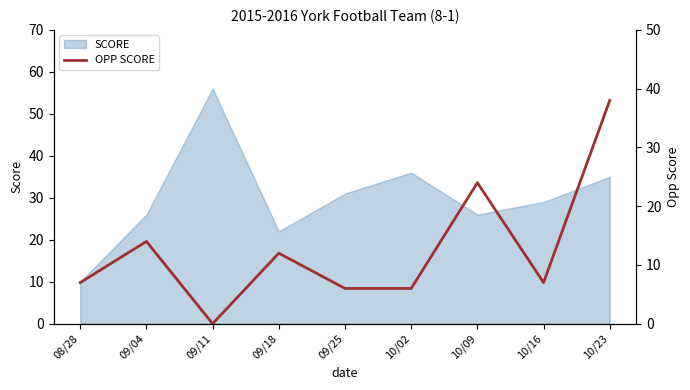

Rank the categories by value from lowest to highest.

09/11, 09/25, 10/02, 08/28, 10/16, 09/18, 09/04, 10/09, 10/23